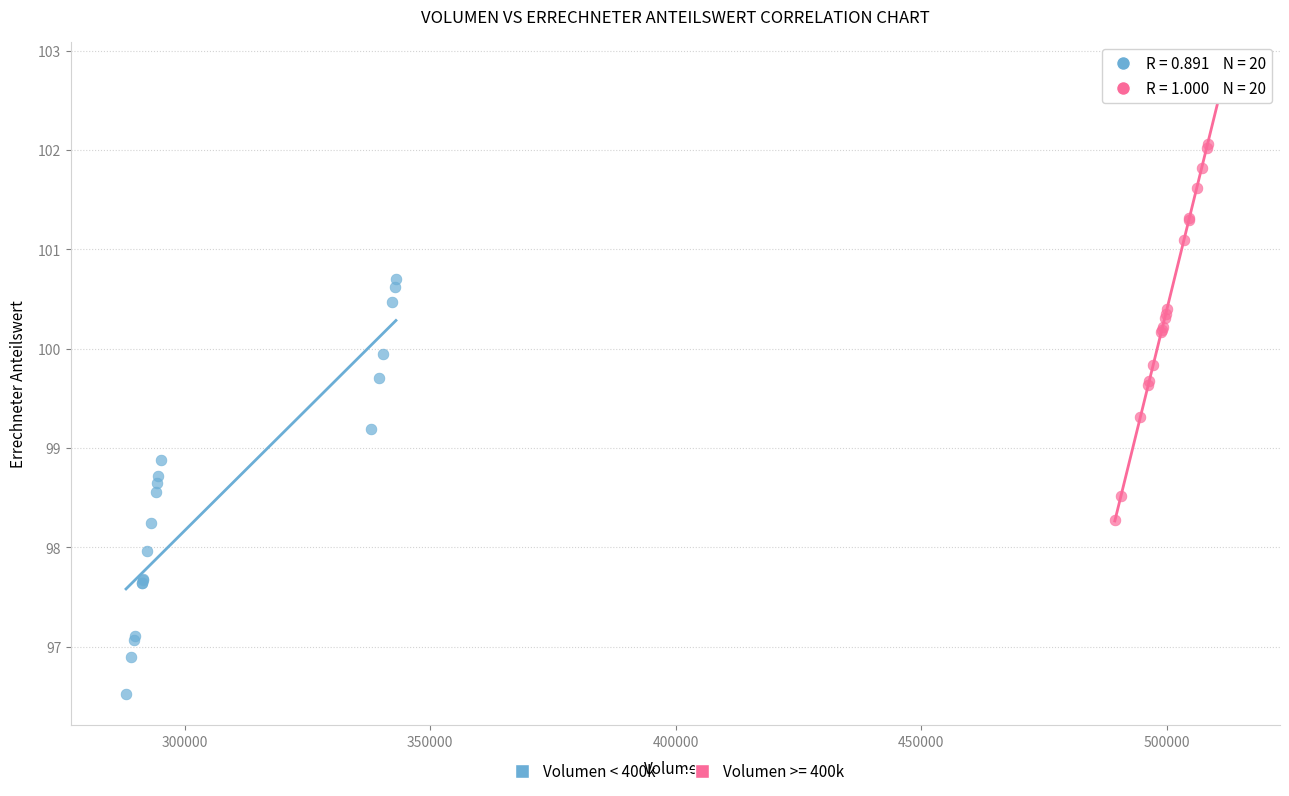

Which series contains the highest Y value?

Volumen >= 400k